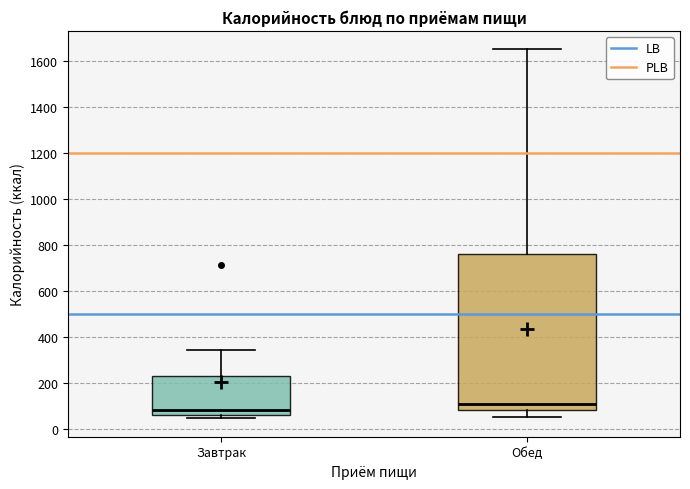

Reading left to right, read every box against the y-axis: the position of its median line, the range the box covers, and the ends of its whiskers. The values are not printed on the chart, so give them approximately, as read against the axis.

Завтрак: median 80, box 60 to 240, whiskers 40 to 340
Обед: median 100, box 80 to 760, whiskers 60 to 1640